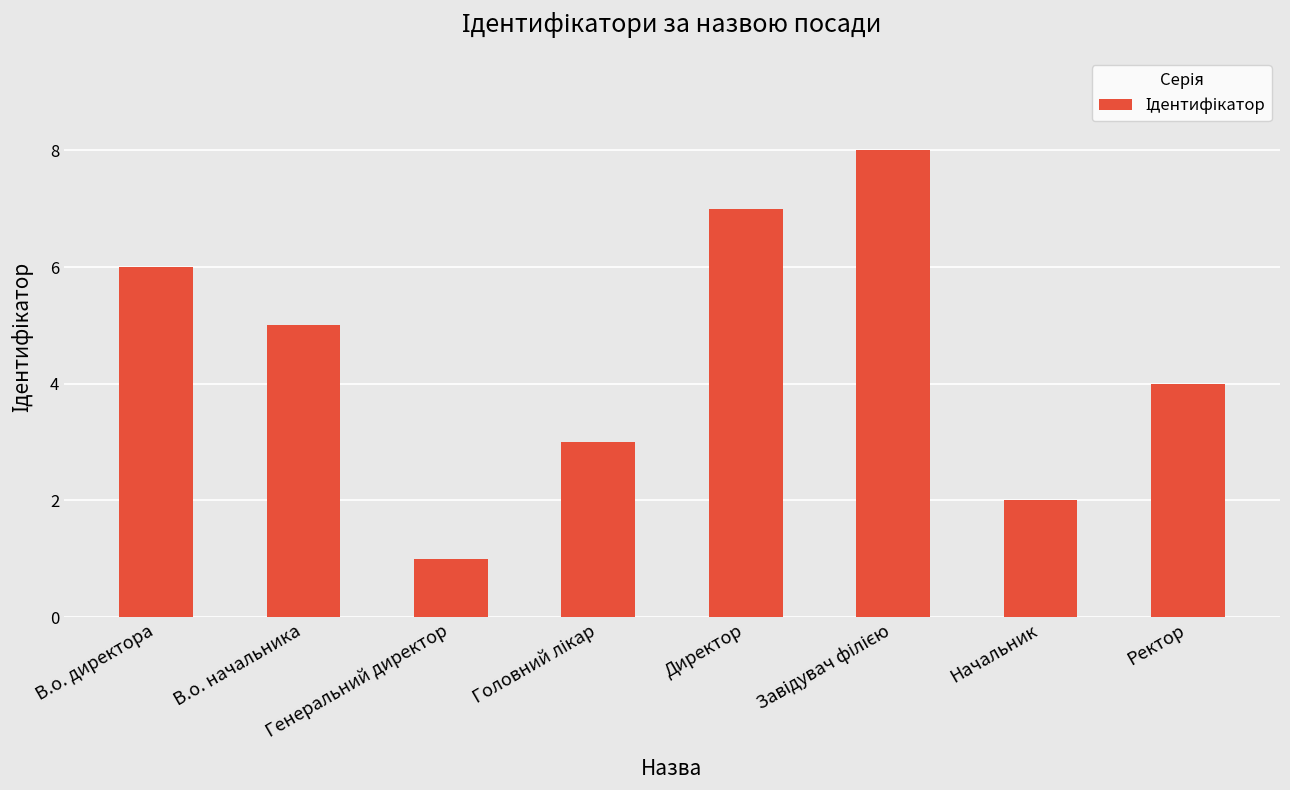

How many distinct data groups are displayed?

1